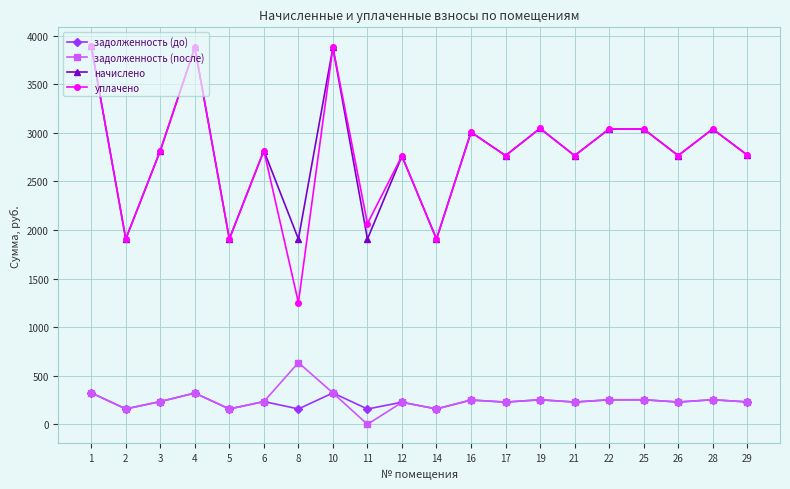

What is the value of the уплачено point at the 15th from the left?

2766.3